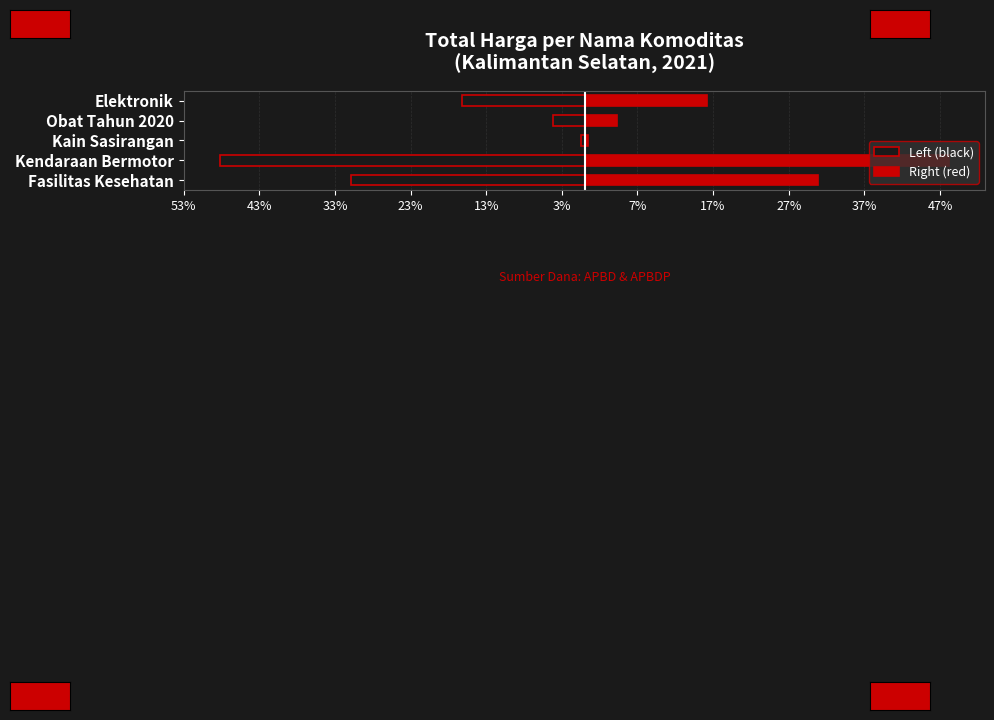

Which series has the largest range (max minus min)?

Left (black)